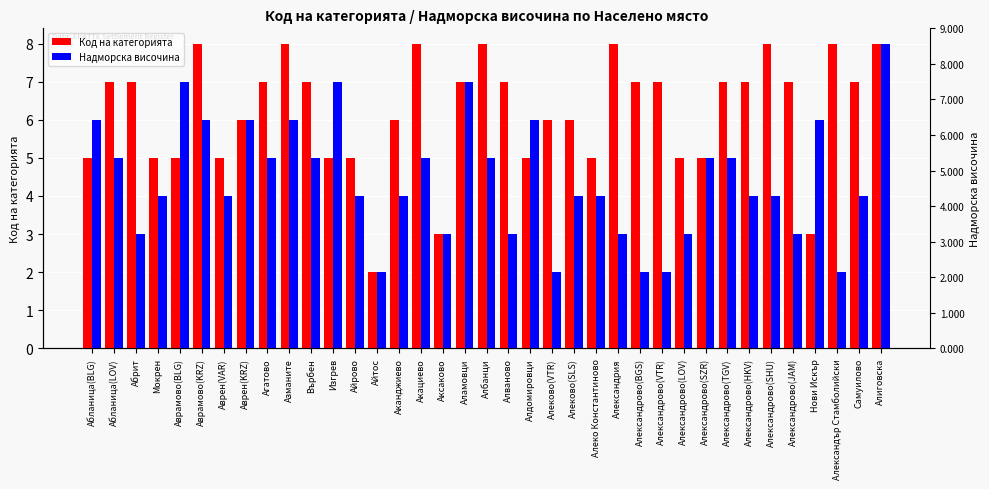

True or false: Надморска височина has a value of 6 at Аврен(VAR).

False